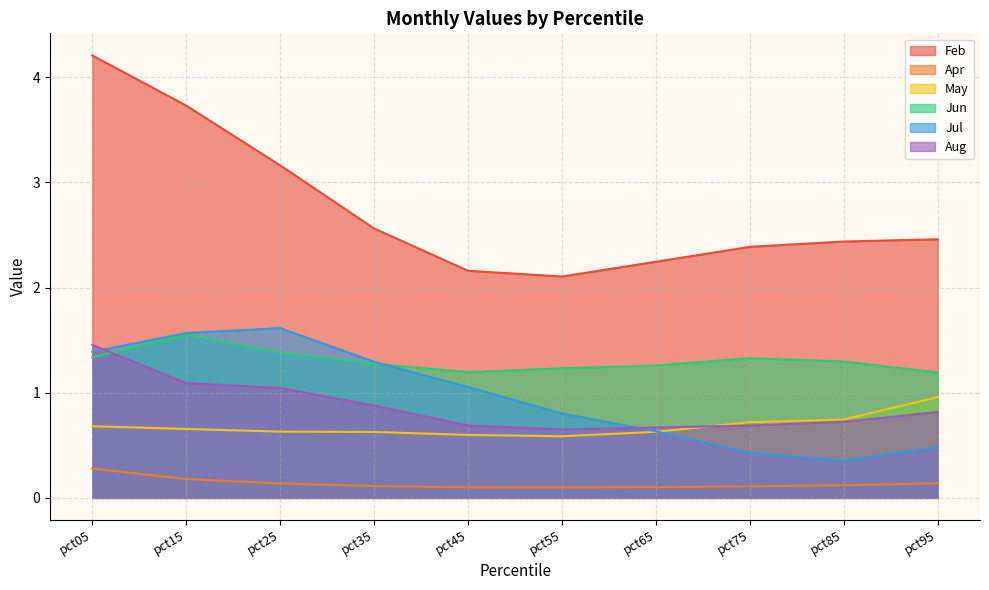

Between pct65 and pct95, which series saw the biggest shift?

May